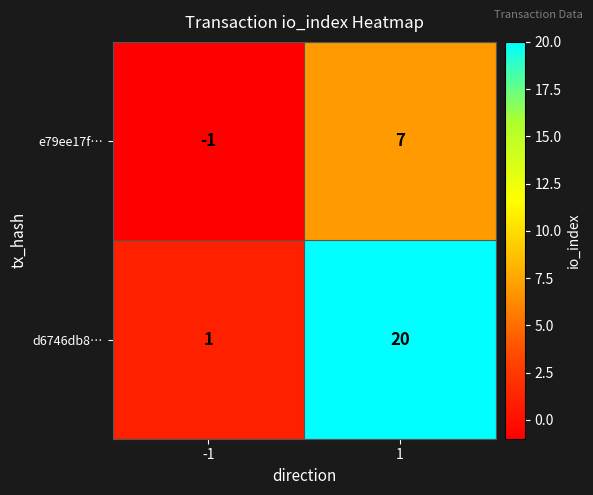

What value does the d6746db8… series have at 1?

20